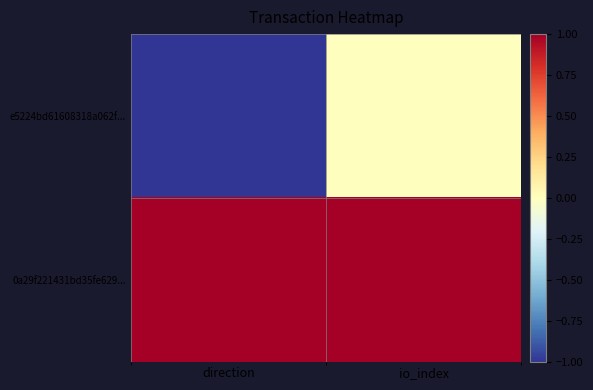

Count the number of data series in this chart.

2